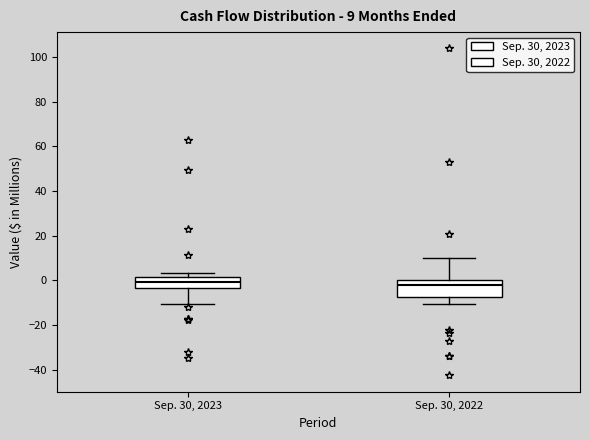

Which box is the tallest, from its lower edge to its upper edge?

Sep. 30, 2022